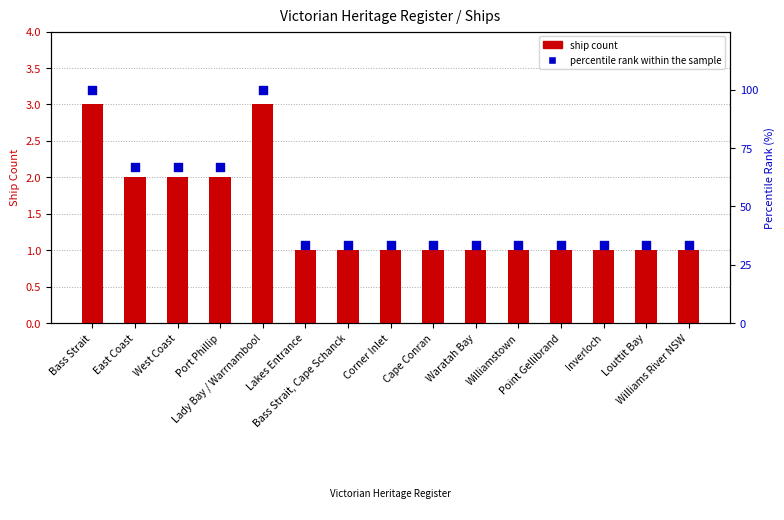

At how many categories does at least one series exceed 80?

2